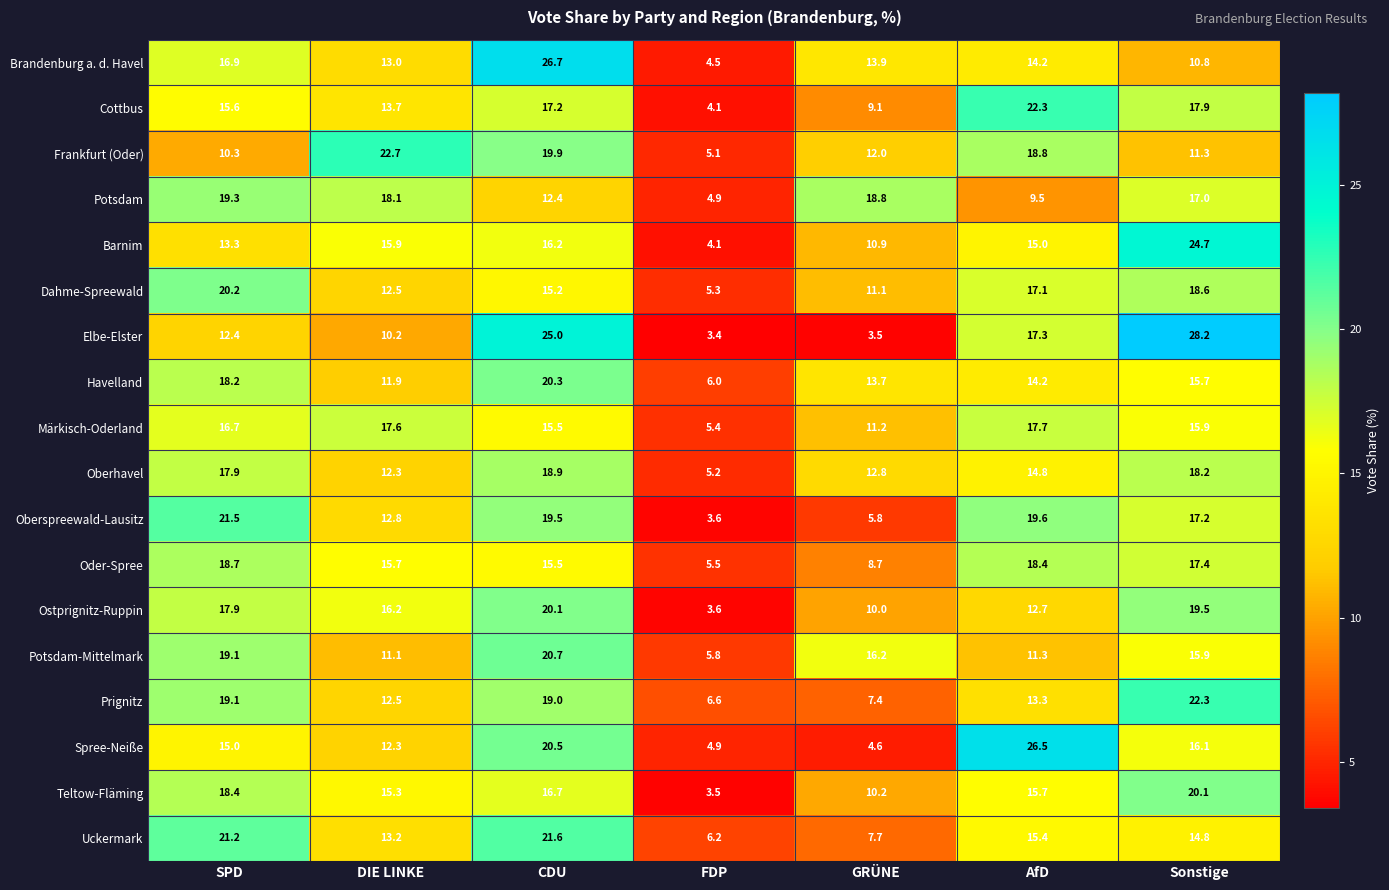

Where is Uckermark nearest to the value 13?

DIE LINKE